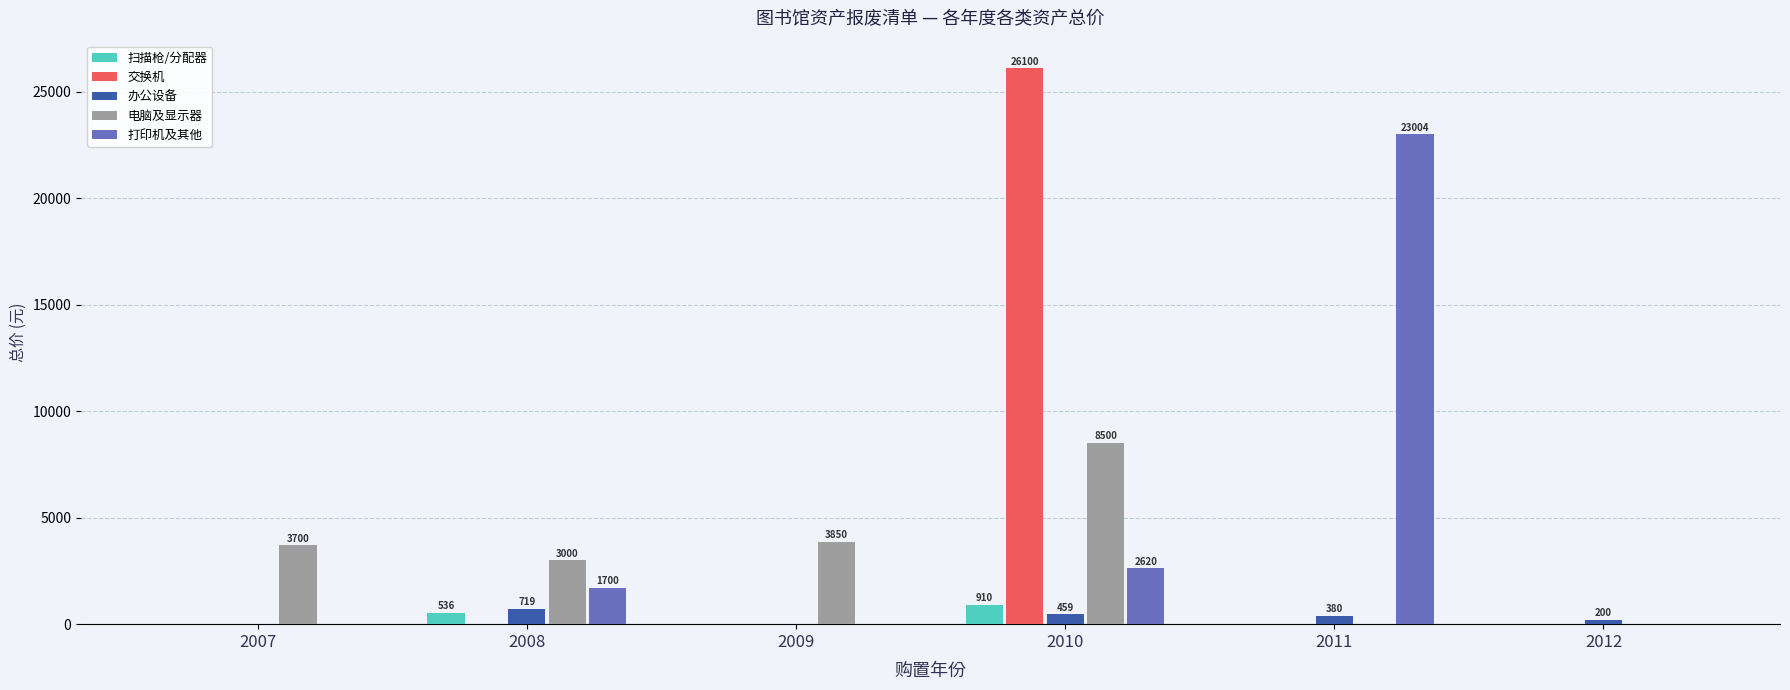

What is the sum of all 扫描枪/分配器 values?

1446